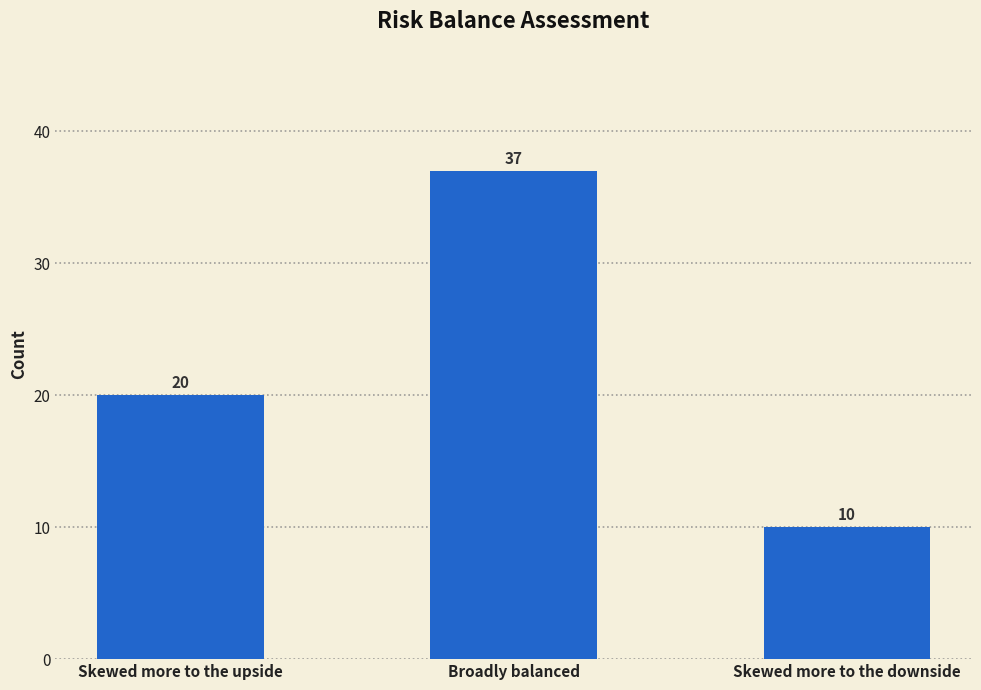

Reading right to left, extract all data points from this chart.

Skewed more to the downside=10	Broadly balanced=37	Skewed more to the upside=20